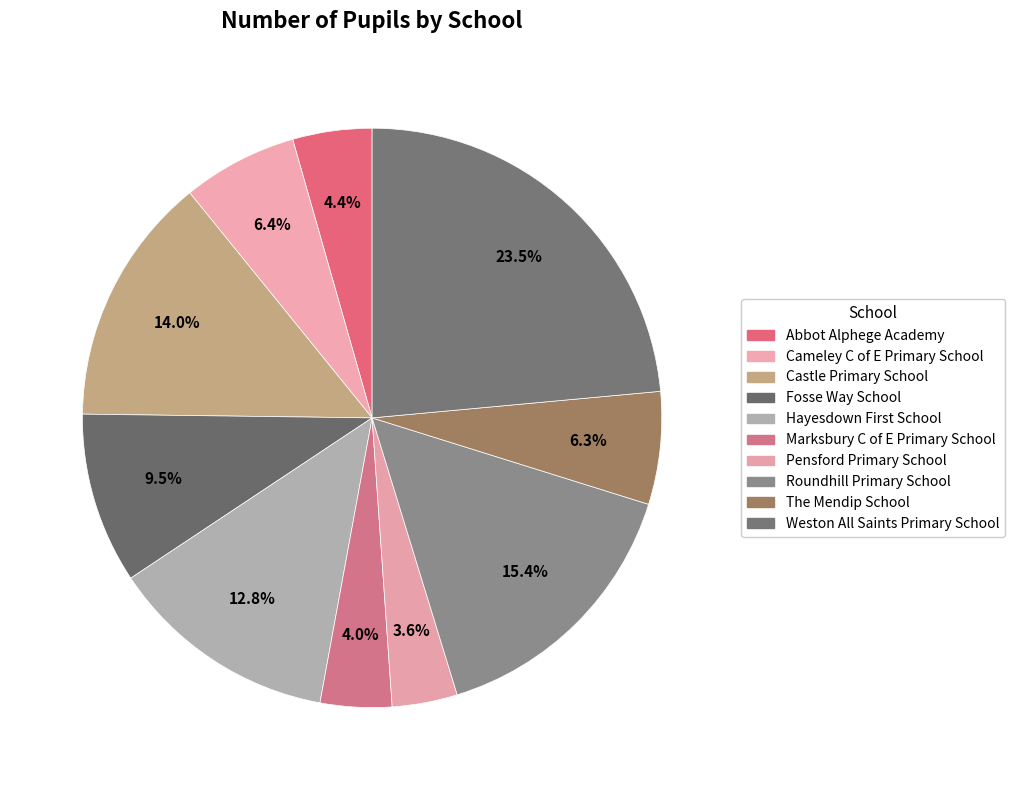

True or false: Cameley C of E Primary School accounts for 1% of the total.

False